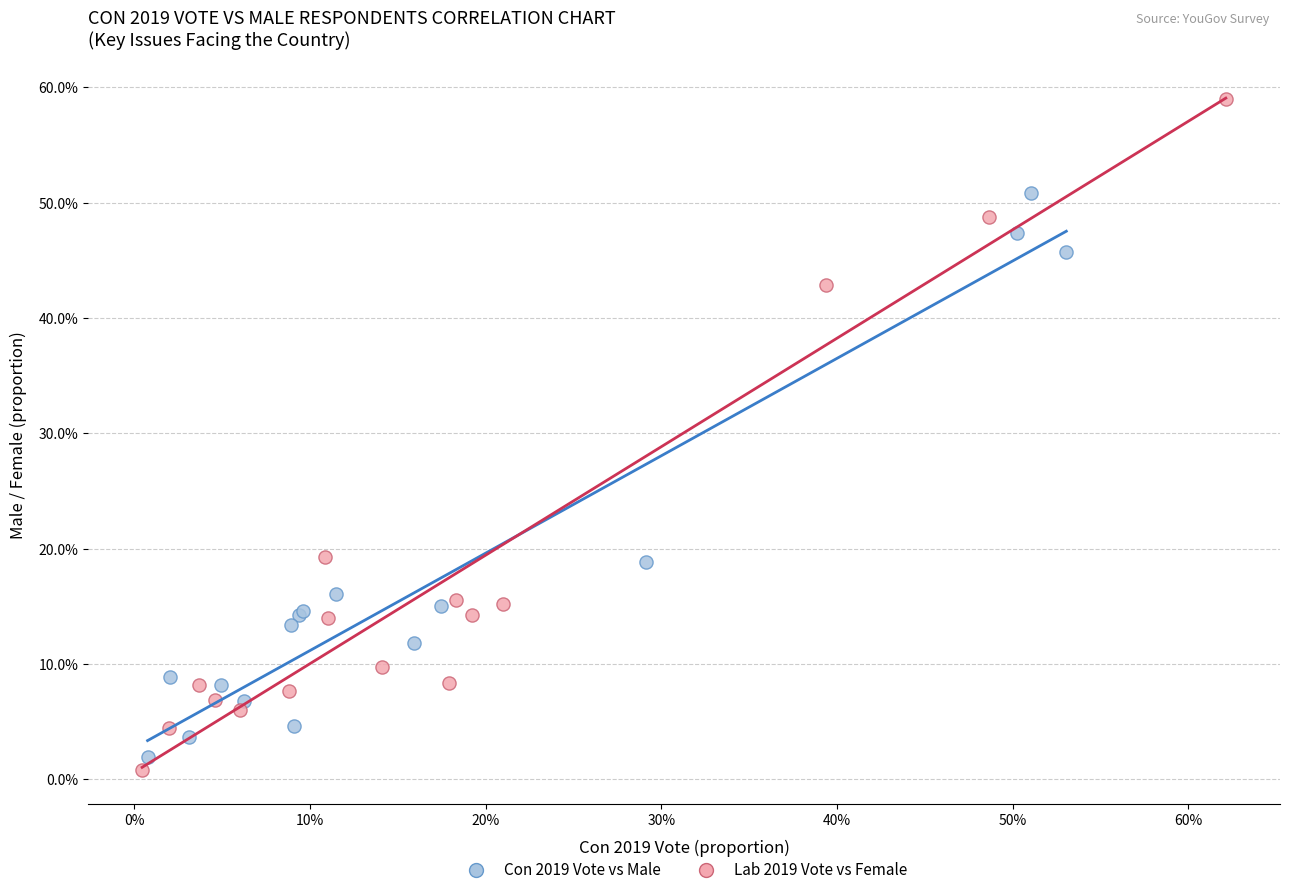

Which series reaches the maximum Y coordinate?

Lab 2019 Vote vs Female